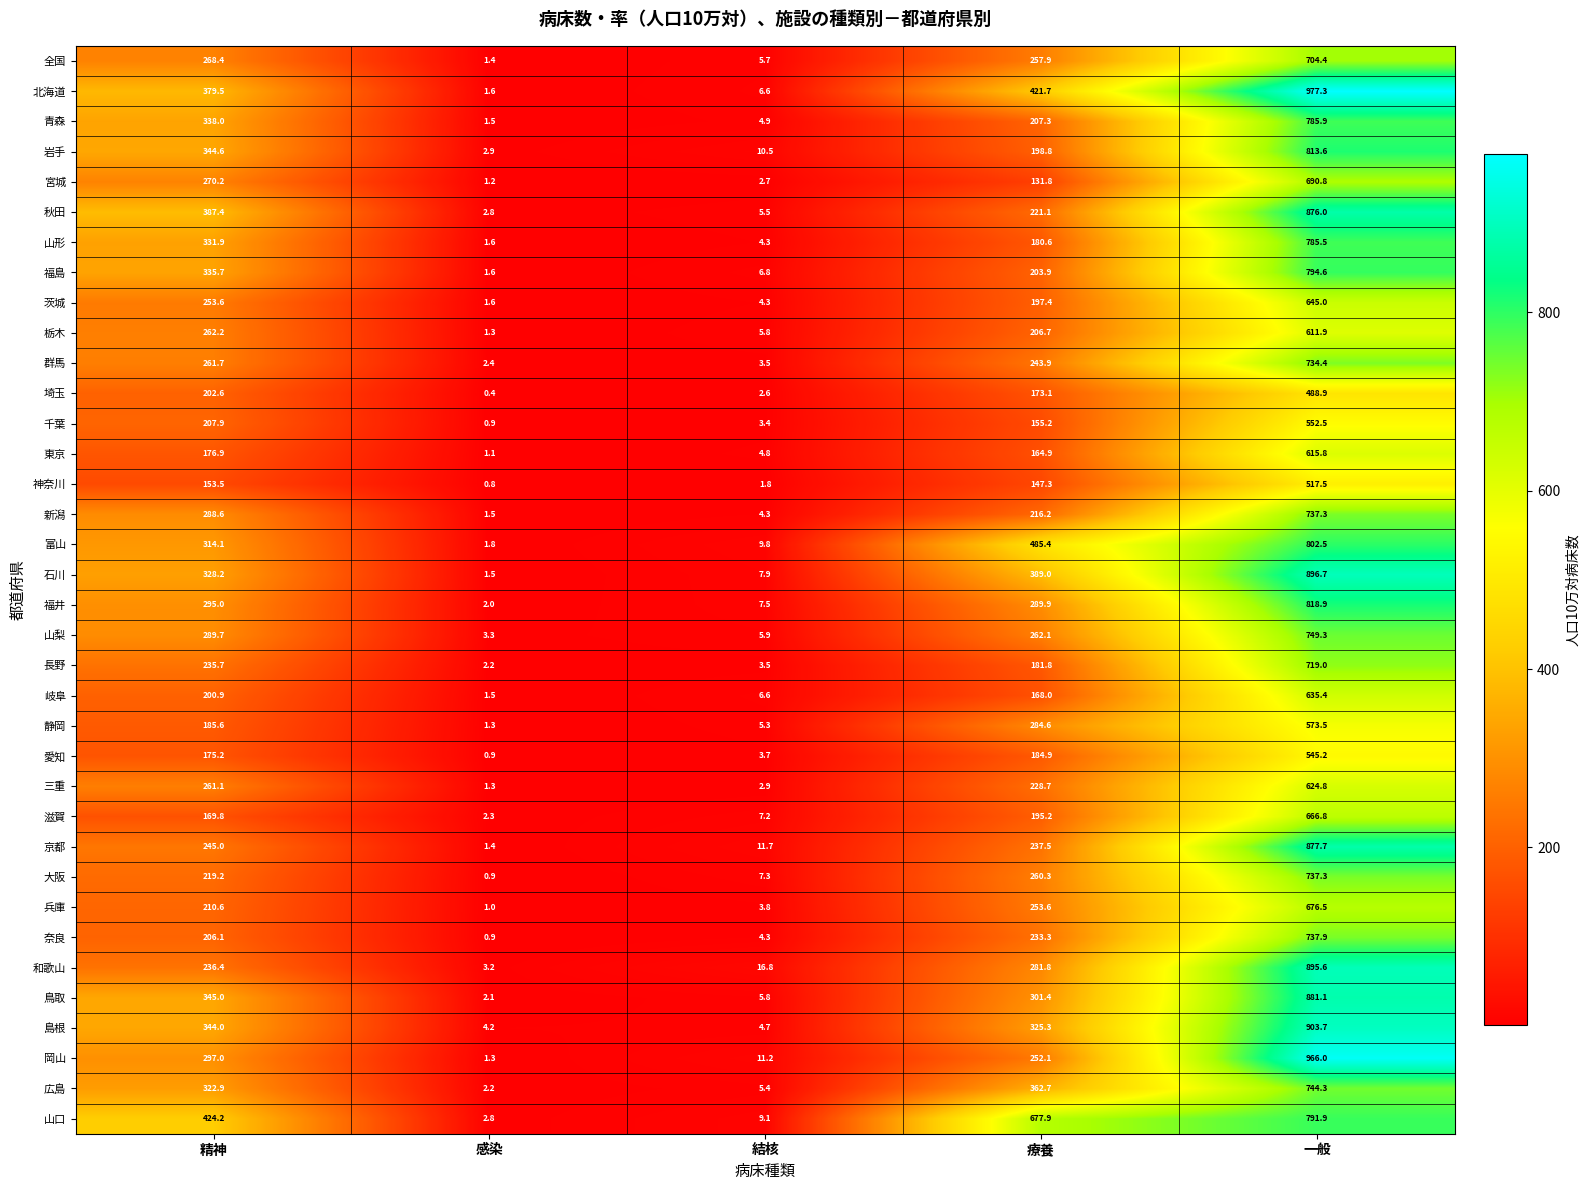

How many categories are shown in the chart?

5